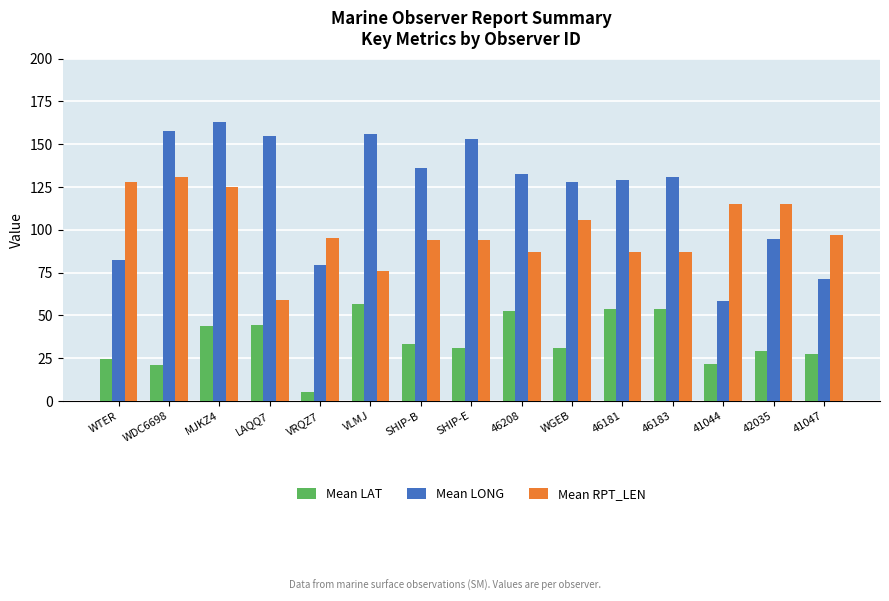

The value of Mean RPT_LEN at 46183 is 143.9. True or false?

False